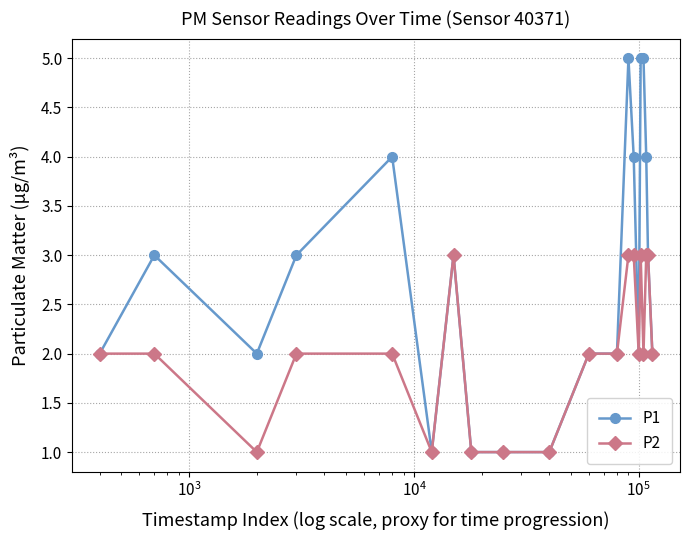

What is the greatest value displayed?

5